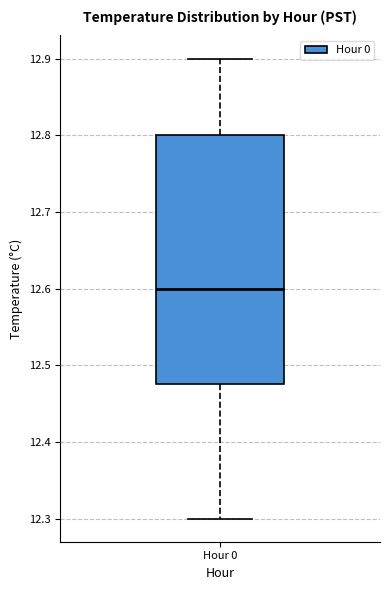

Where is the lower edge of the box for Hour 0 on the y-axis? The values are not printed on the chart, so give them approximately, as read against the axis.

12.48